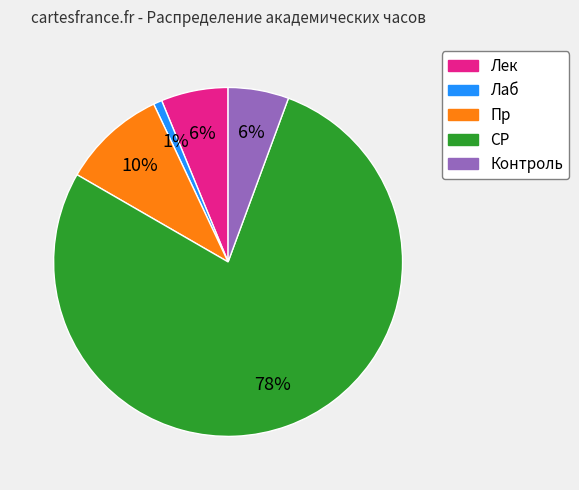

Is there a majority slice in this chart?

Yes